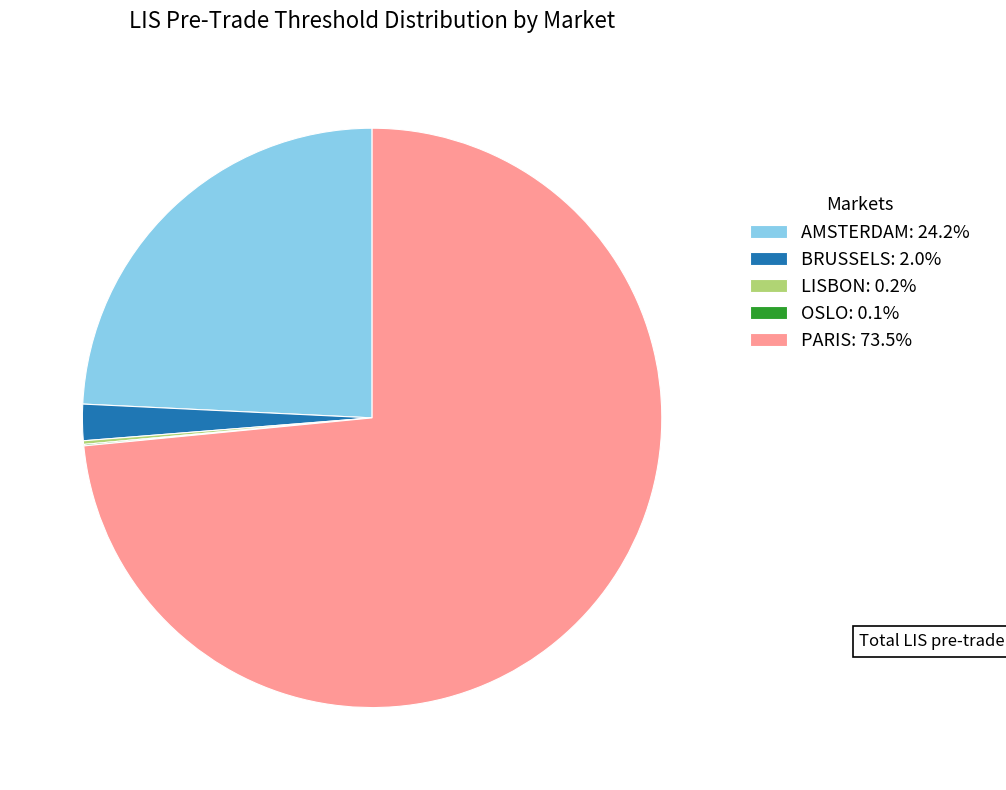

Combined, do AMSTERDAM: 24.2% and BRUSSELS: 2.0% account for over 50%?

No